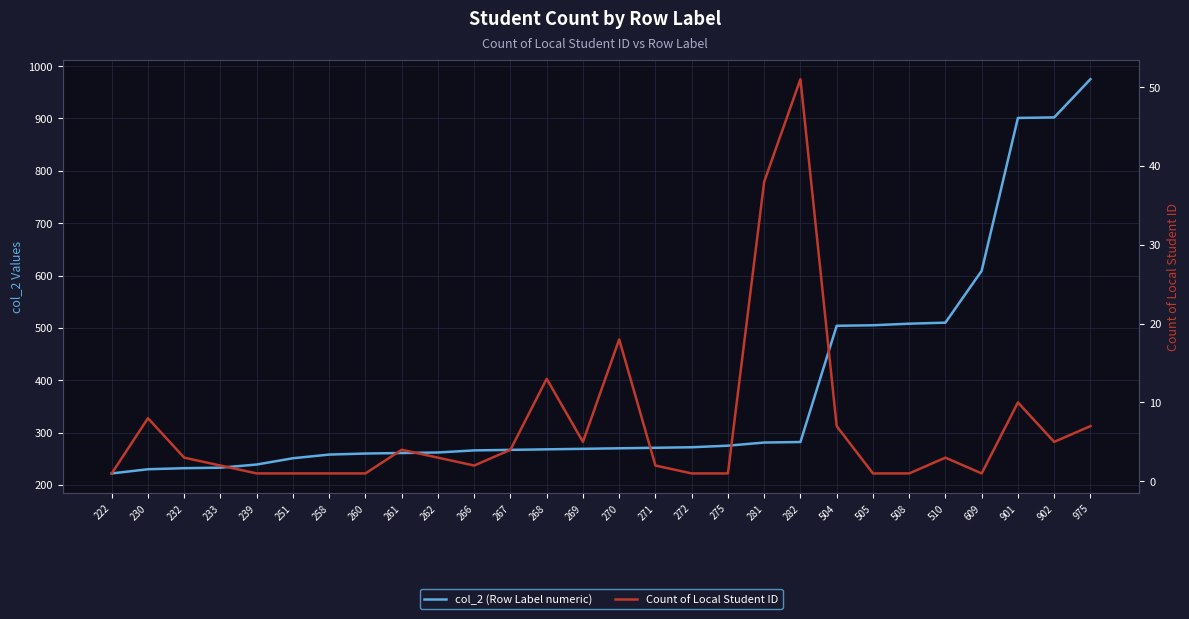

True or false: Count of Local Student ID and col_2 (Row Label numeric) intersect in this chart.

False